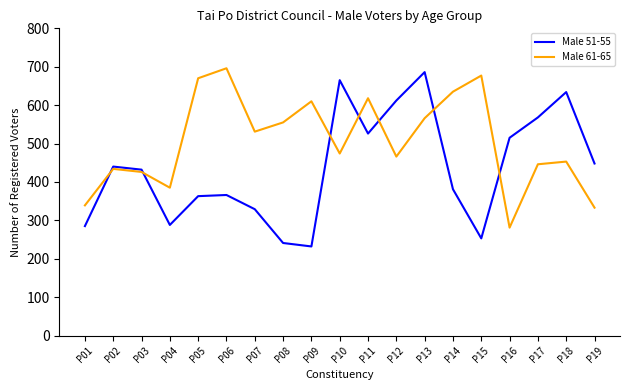

Rank the series at P11 from highest to lowest value.

Male 61-65, Male 51-55